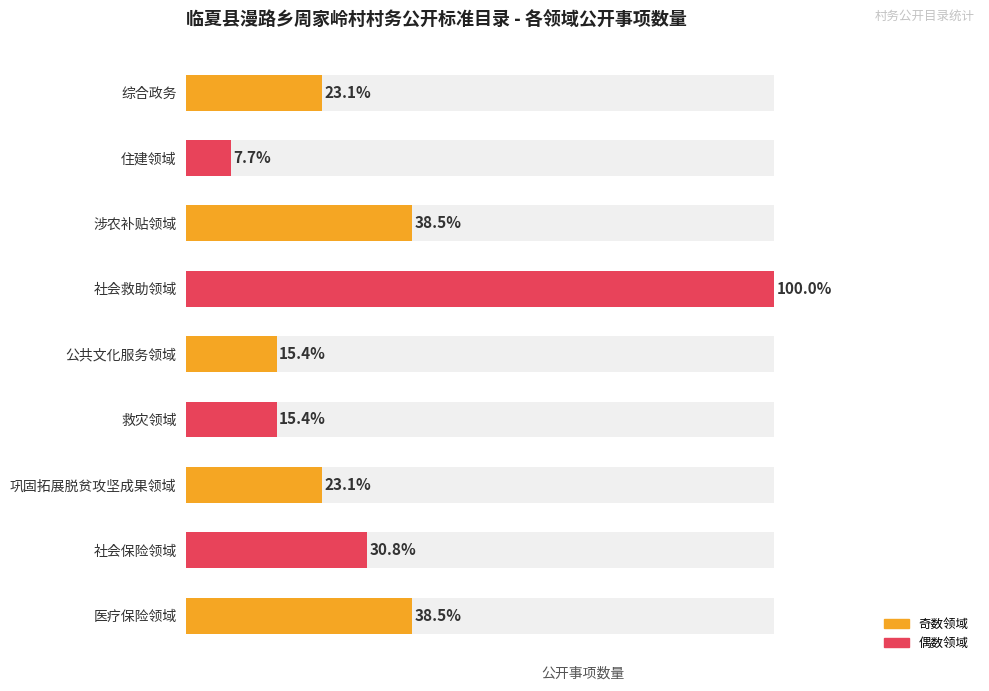

Does the chart contain stacked bars?

No